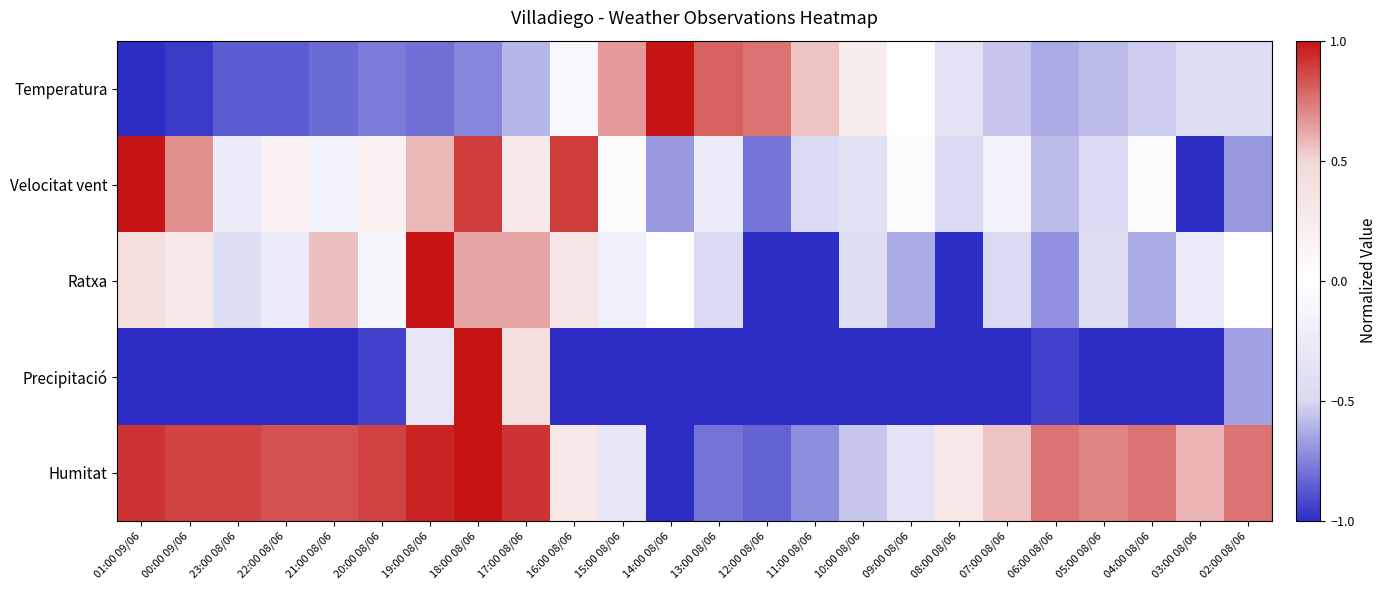

Which has a higher value, 04:00 08/06 or 15:00 08/06?

15:00 08/06